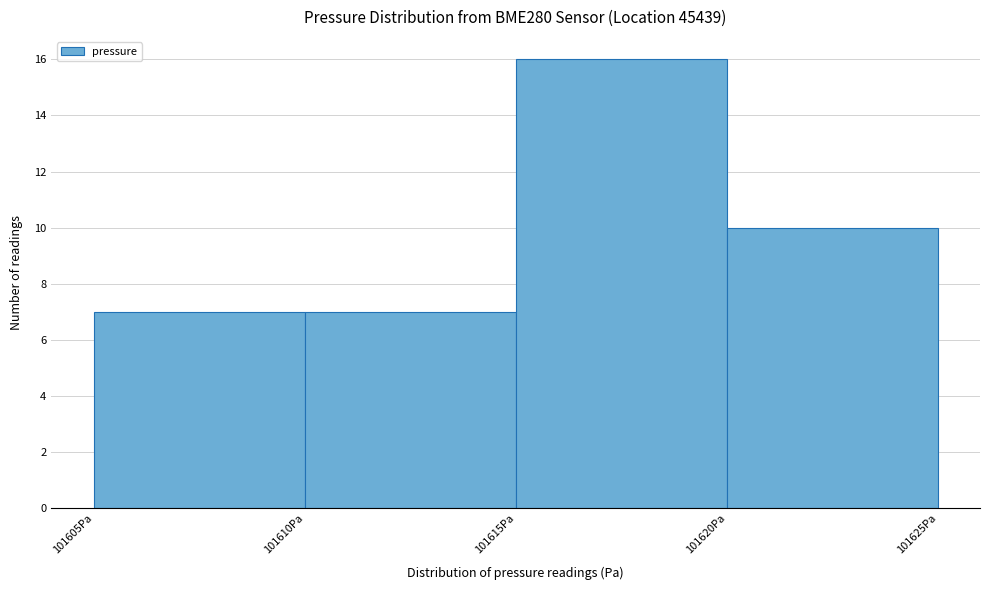

Reading left to right, transcribe this chart: for each bar, give the range it covers on the x-axis and its height. The values are not printed on the chart, so give them approximately, as read against the axis.

101605 to 101610: 7
101610 to 101615: 7
101615 to 101620: 16
101620 to 101625: 10